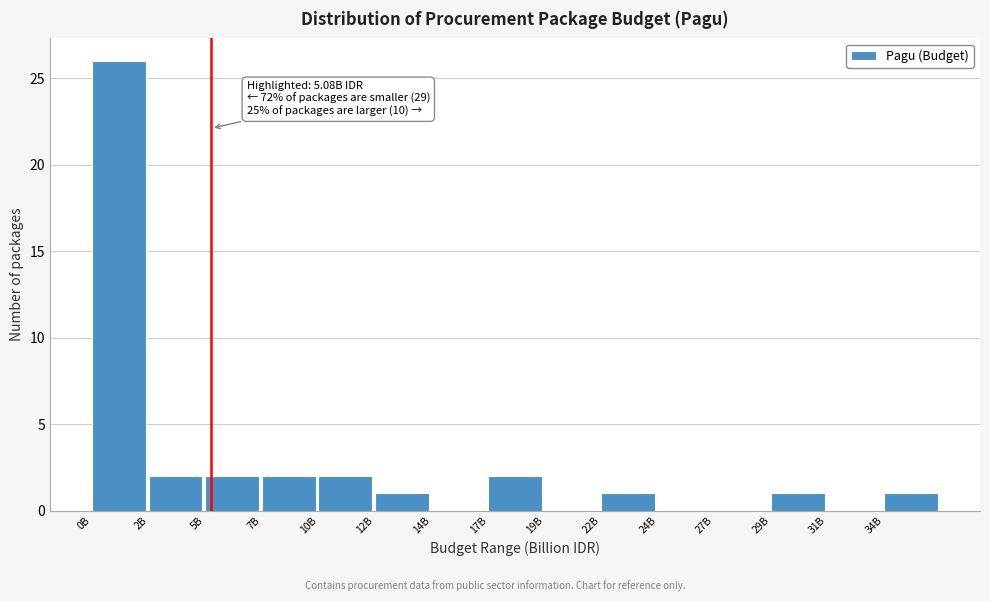

Reading left to right, transcribe all the data shown in this chart.

0B=26	2B=2	5B=2	7B=2	10B=2	12B=1	14B=0	17B=2	19B=0	22B=1	24B=0	27B=0	29B=1	31B=0	34B=1